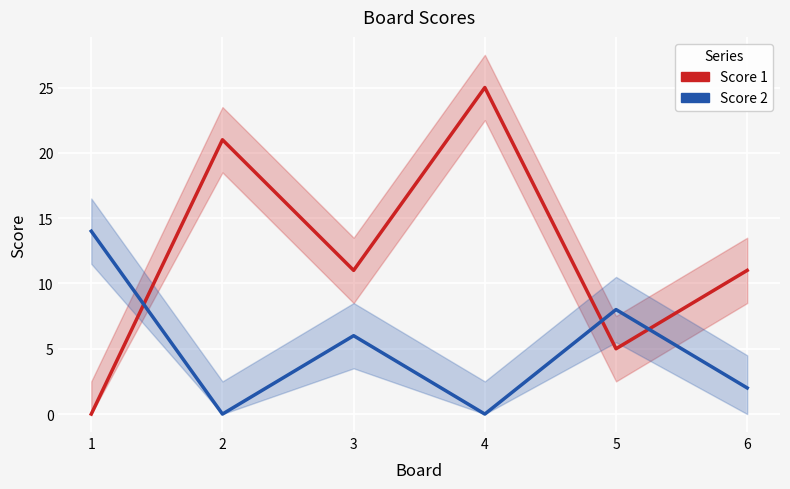

Which series ends up on top after the final intersection of Score 2 and Score 1?

Score 1